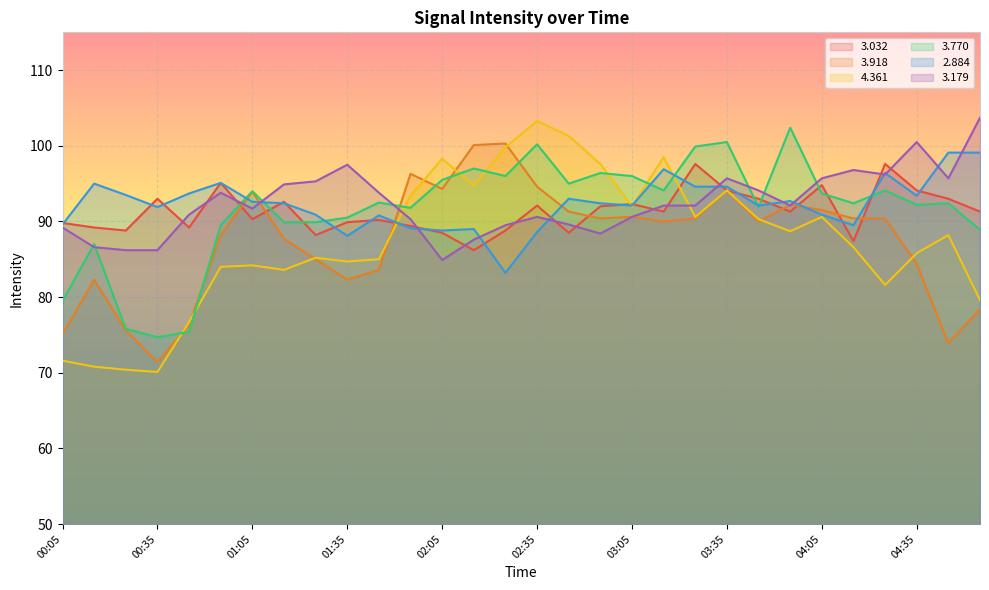

At which label does 3.179 first exceed 92?

00:55